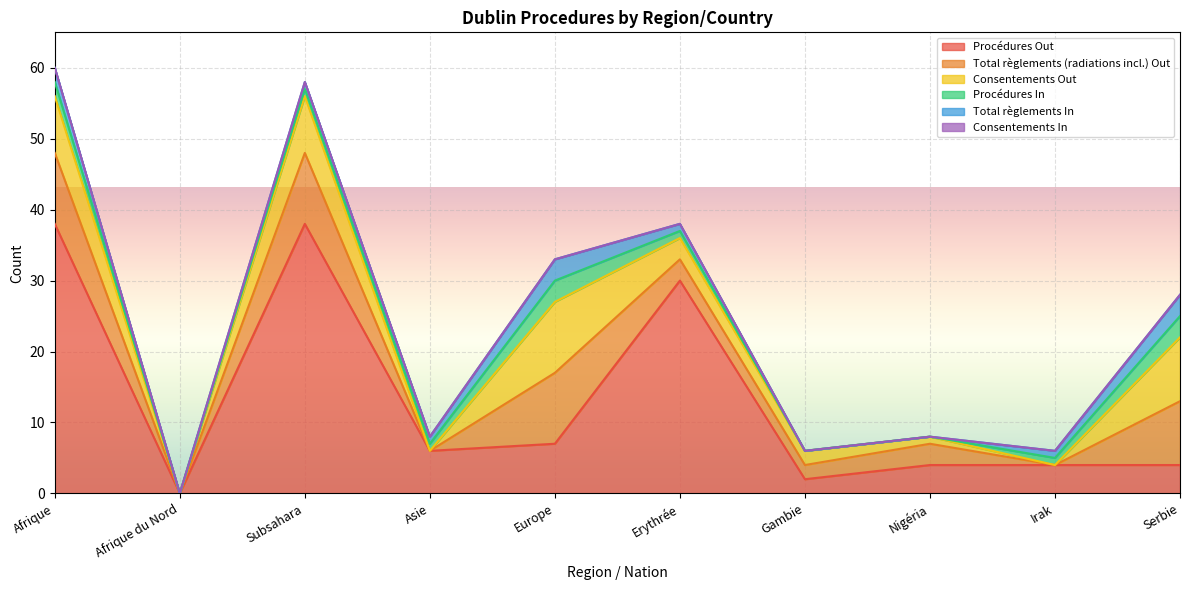

How many data points in Procédures In are less than 1?

3